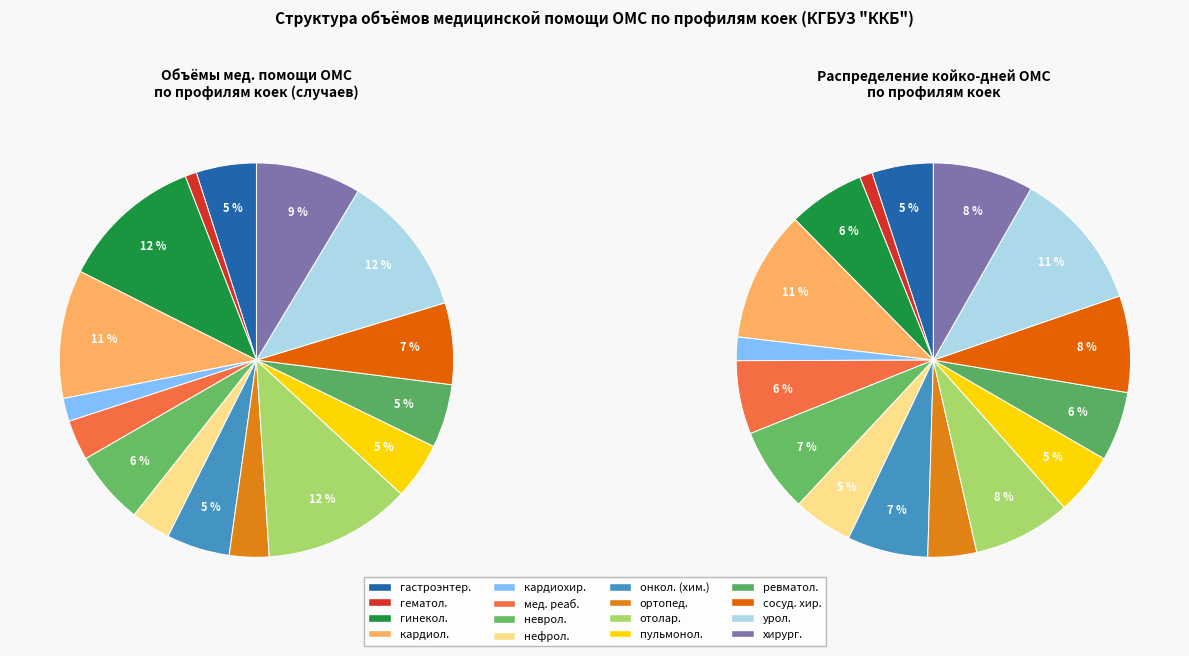

Count the number of slices in the pie.

16